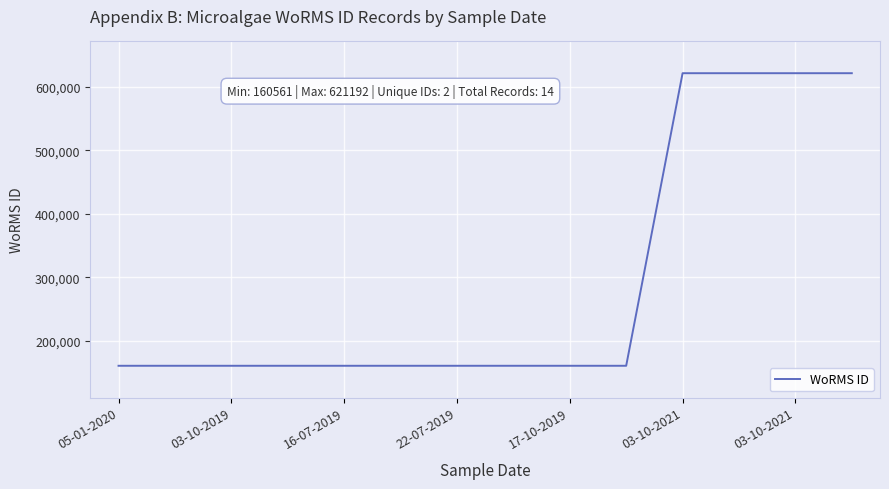

What is the difference between the second highest and second lowest values?

460631